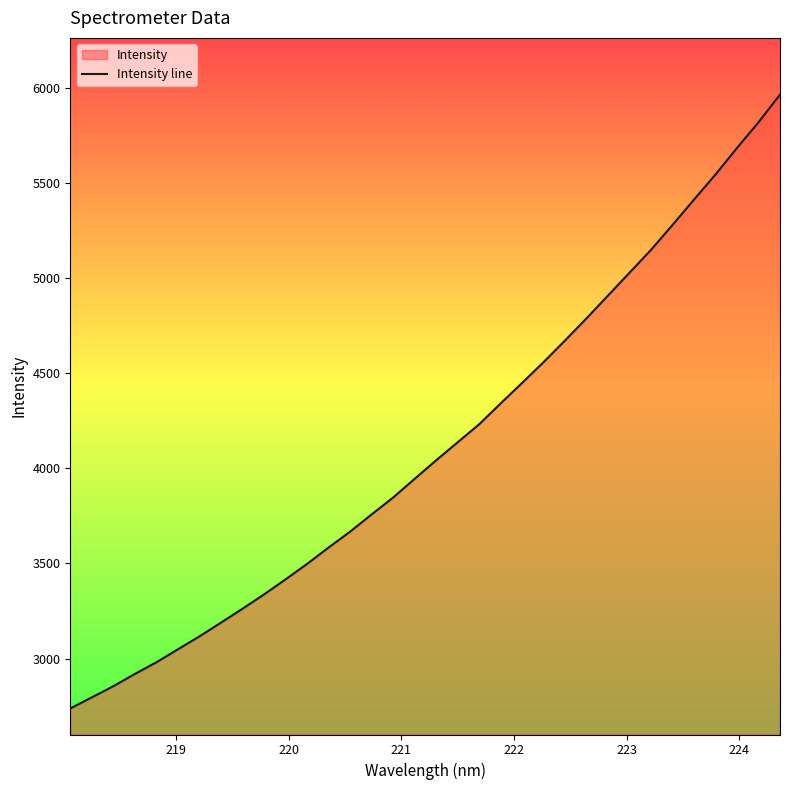

What is the minimum value shown in the chart?

2737.2